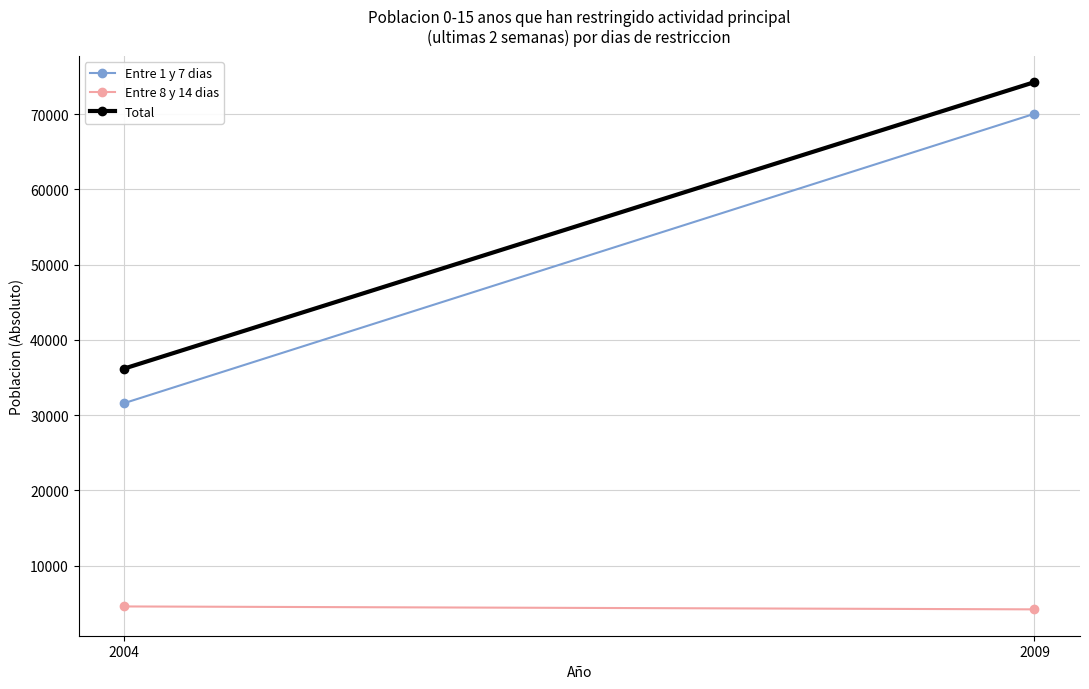

What is the average value of the Entre 1 y 7 dias series?

50827